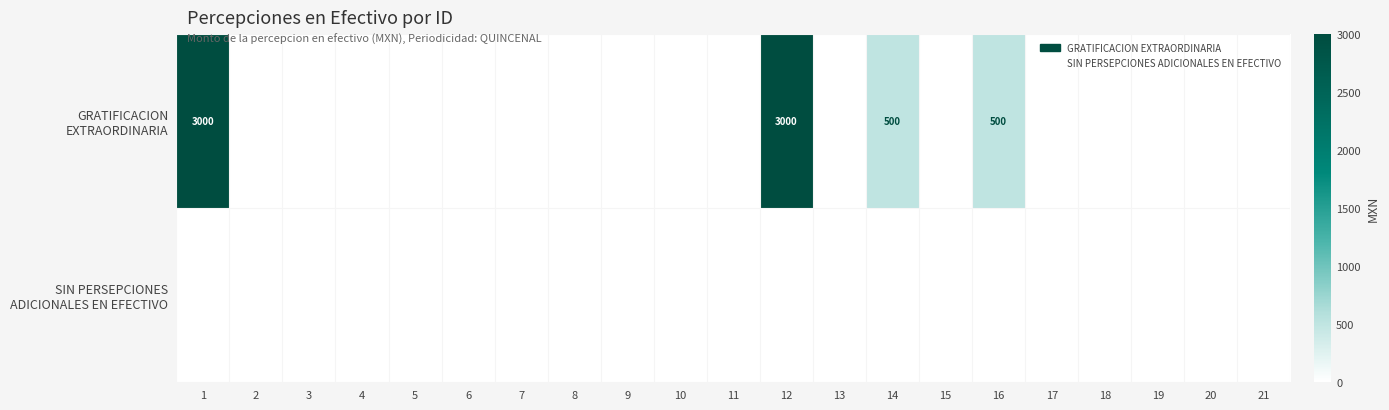

Count the number of data series in this chart.

2